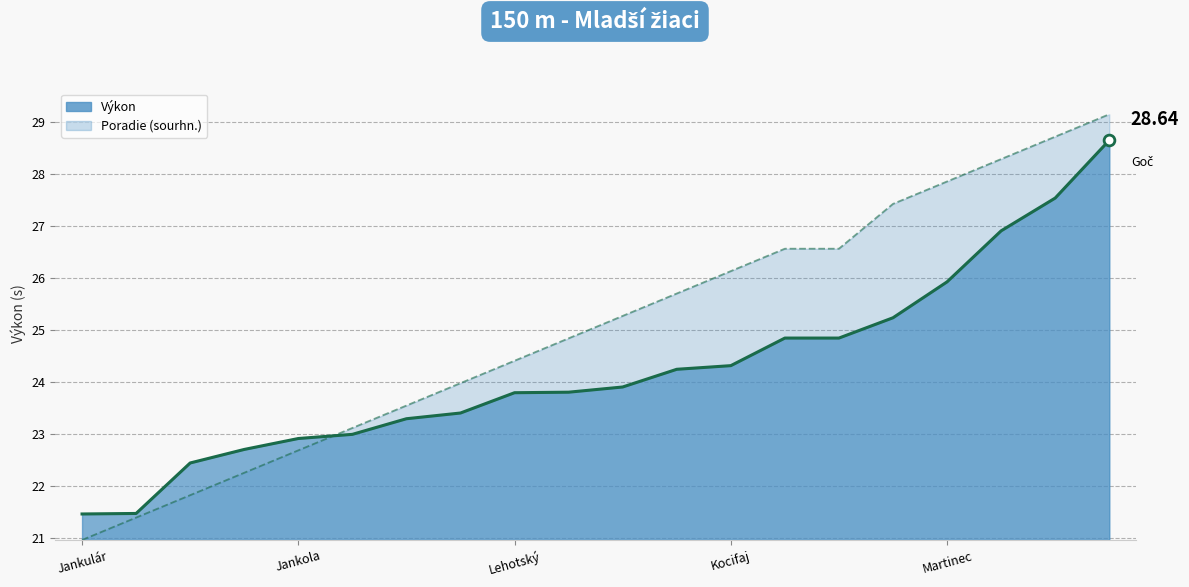

What are all the series names shown in the legend?

Výkon (line), Poradie (sourhn.) line